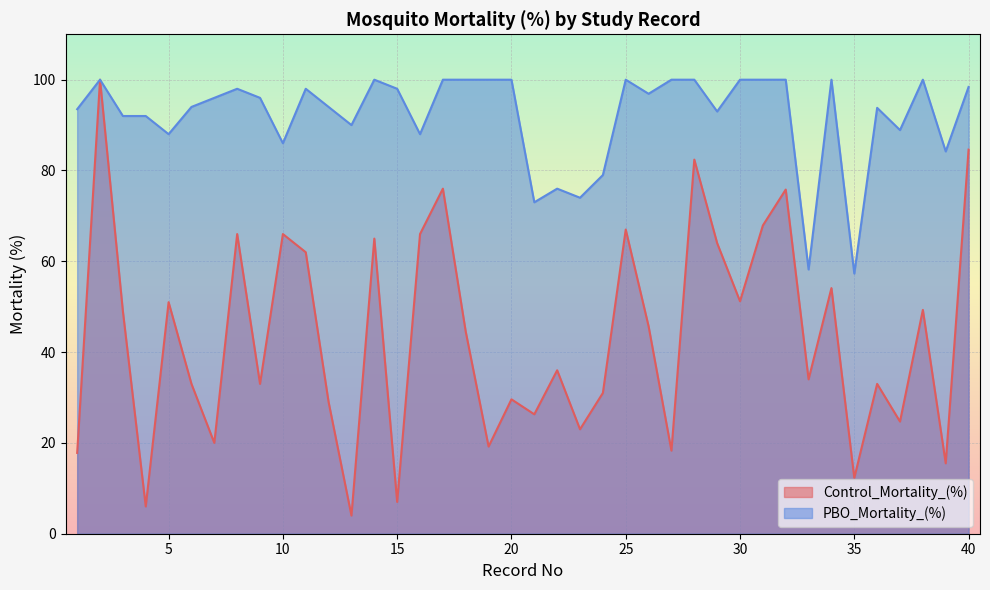

What are all the series names shown in the legend?

Control_Mortality_(%), PBO_Mortality_(%)